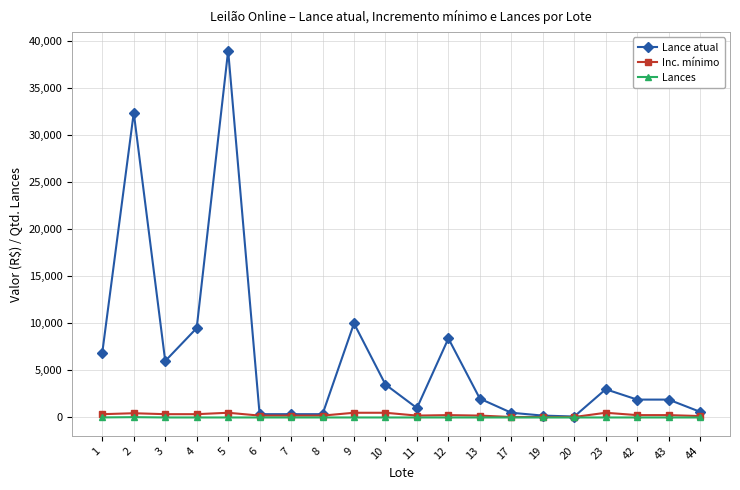

Which series changed the most between 9 and 42?

Lance atual